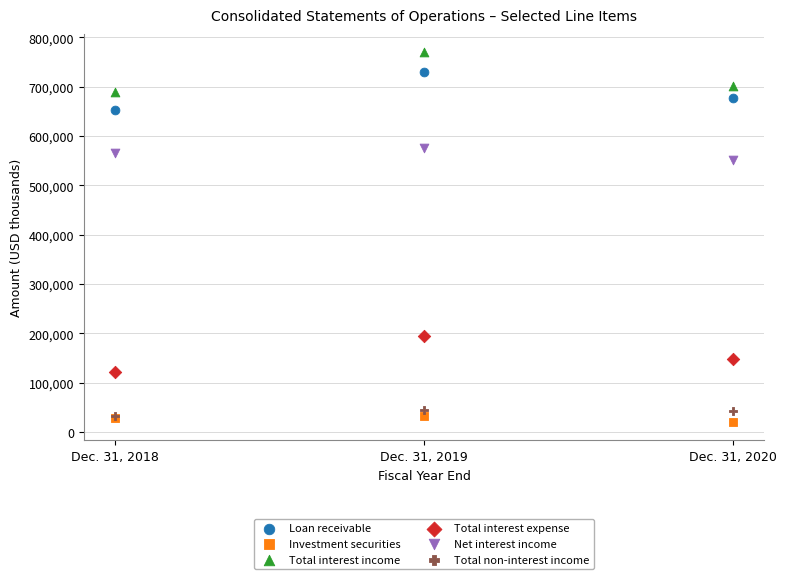

Which series has the widest spread of Y values?

Total interest income